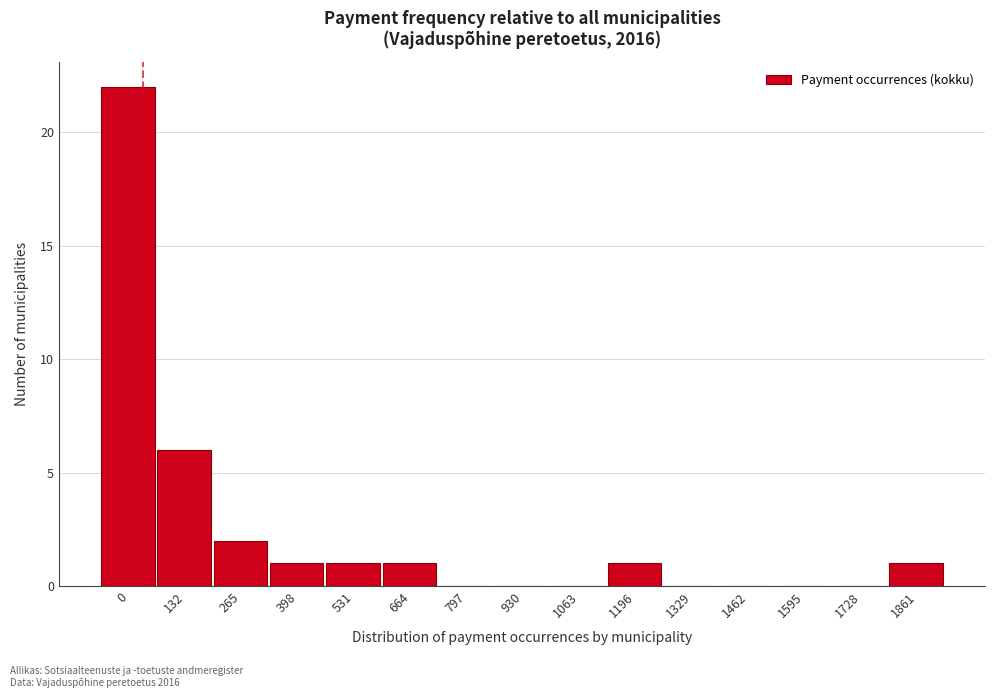

Reading right to left, transcribe all the data shown in this chart.

1861=1	1728=0	1595=0	1462=0	1329=0	1196=1	1063=0	930=0	797=0	664=1	531=1	398=1	265=2	132=6	0=22